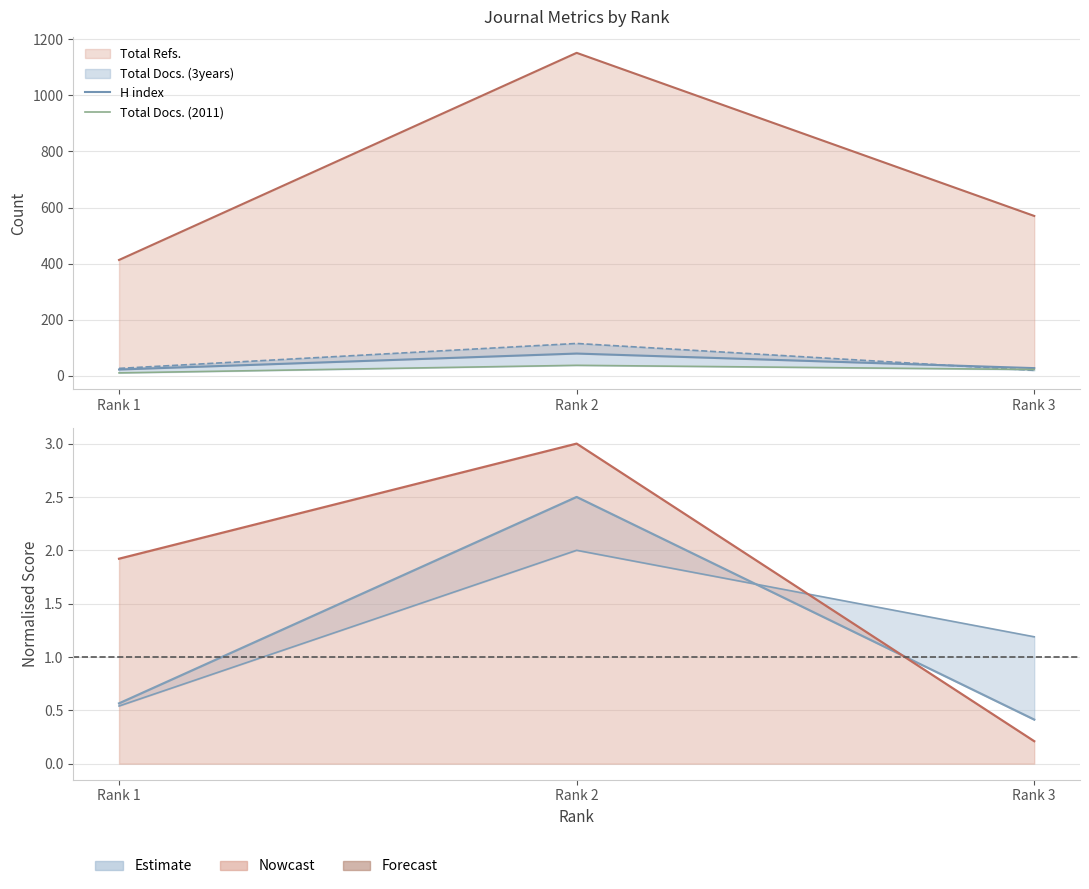

What is the approximate value of H index at Rank 2, to the nearest 5?

80